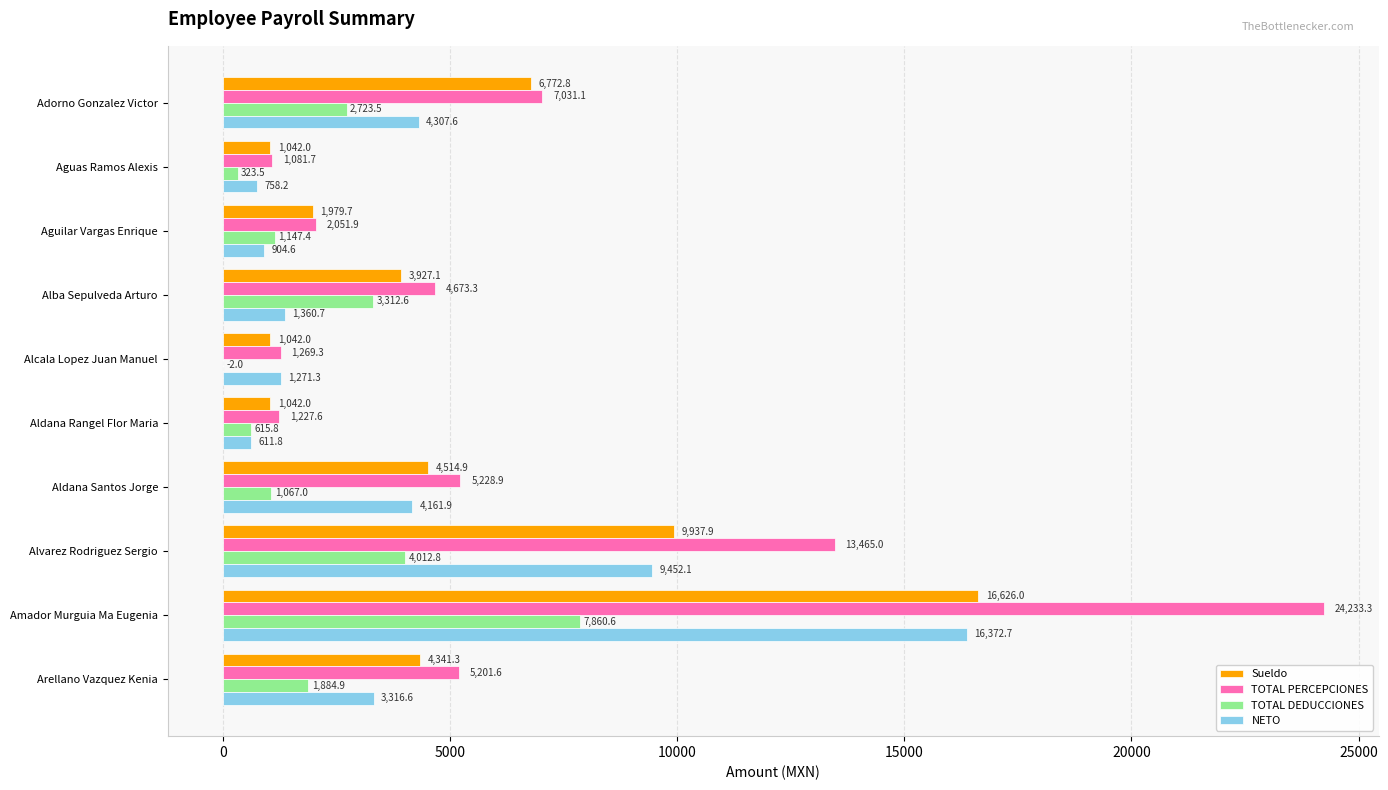

The TOTAL PERCEPCIONES series shows 5201.6 at Arellano Vazquez Kenia. True or false?

True